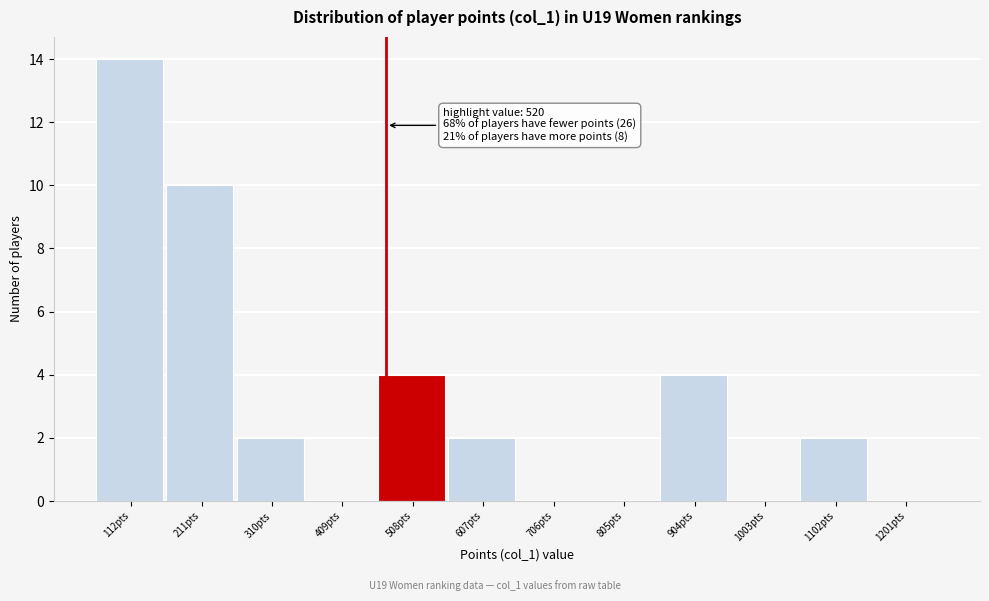

Reading left to right, what are all the values shown in this chart?

112pts=14	211pts=10	310pts=2	409pts=0	508pts=4	607pts=2	706pts=0	805pts=0	904pts=4	1003pts=0	1102pts=2	1201pts=0